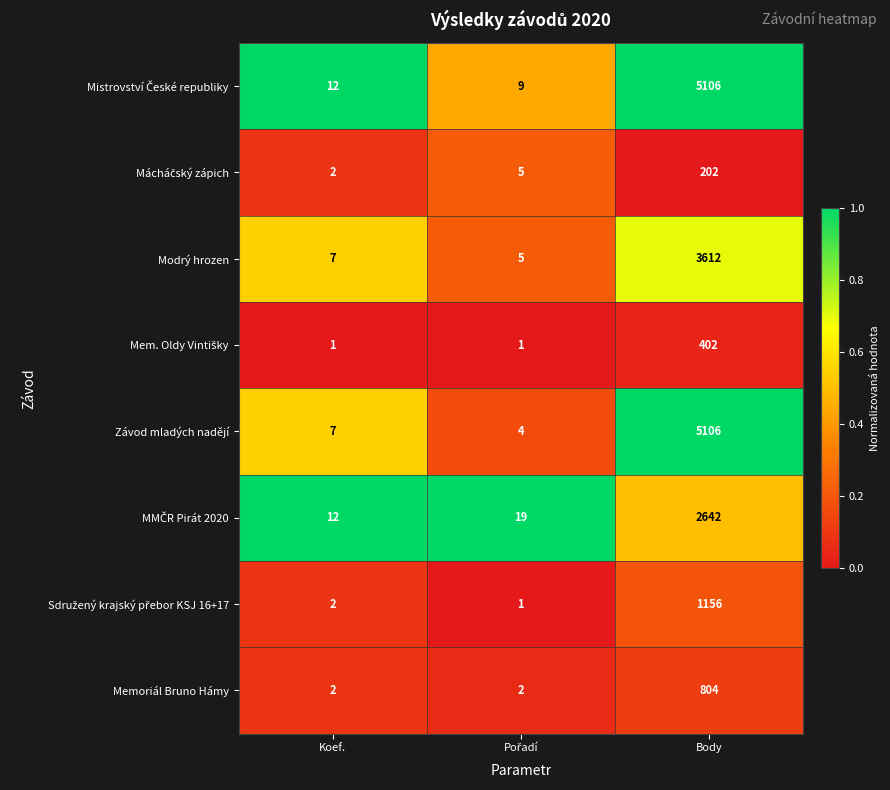

Which label corresponds to the largest value in the chart?

Body